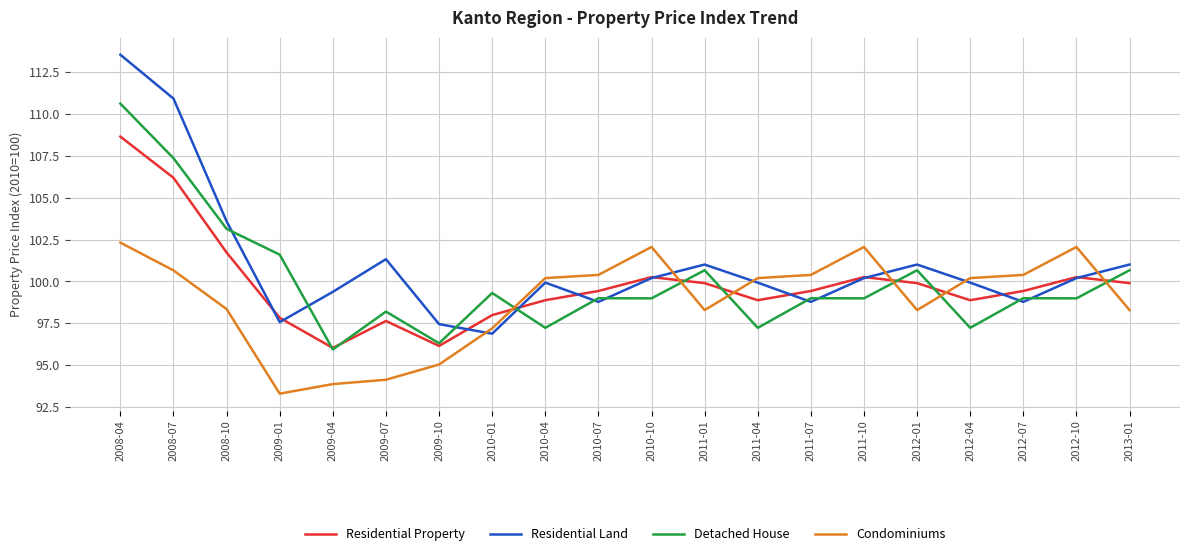

Which label corresponds to the smallest value in the chart?

2009-01